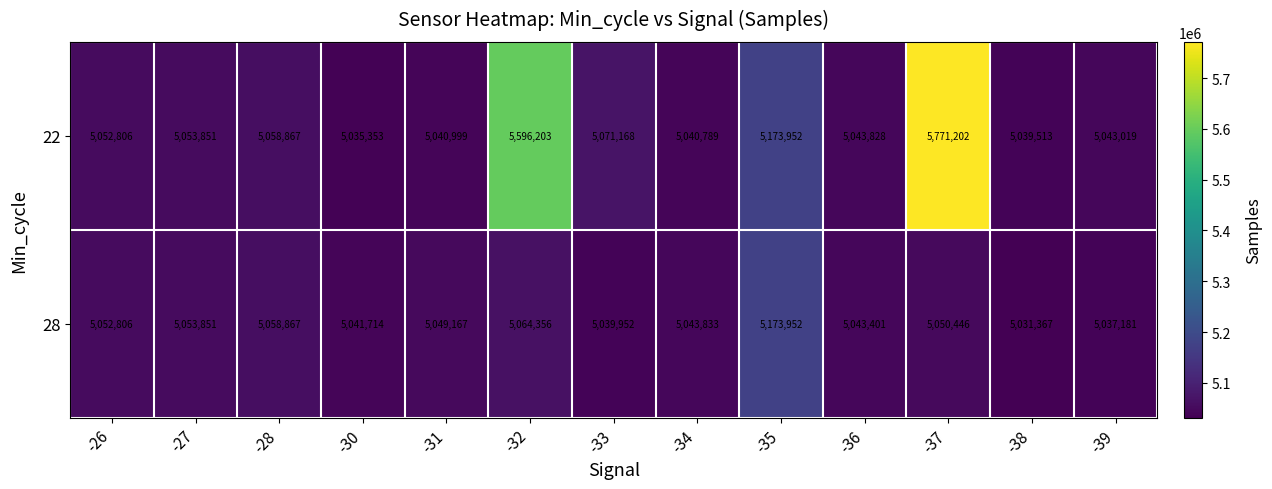

How many distinct data groups are displayed?

2